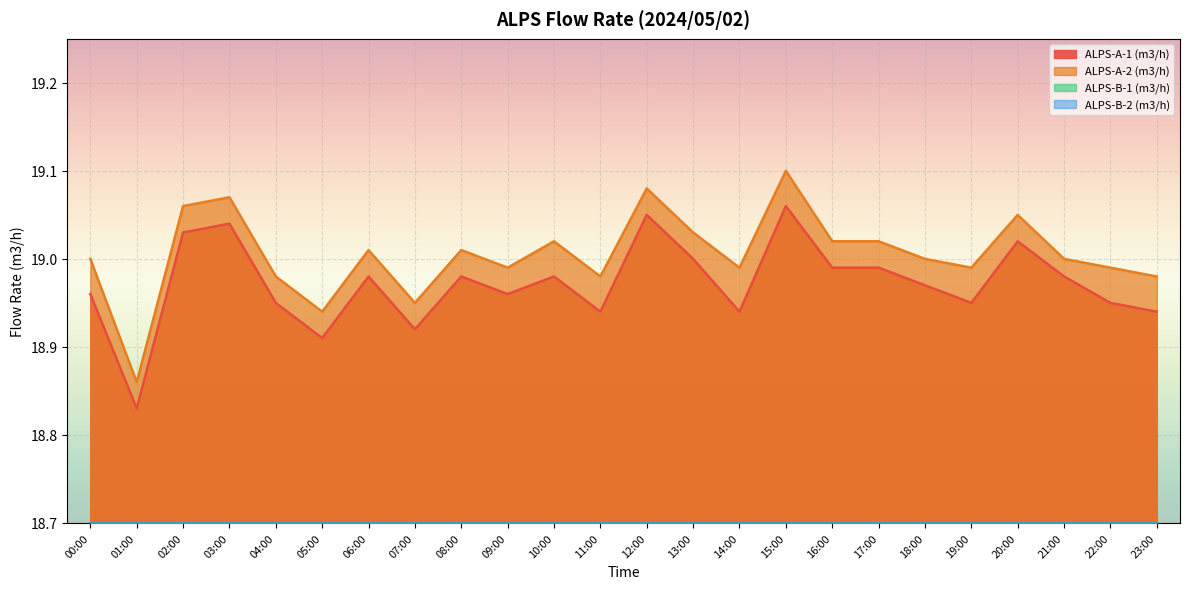

How many lines are shown in the chart?

4